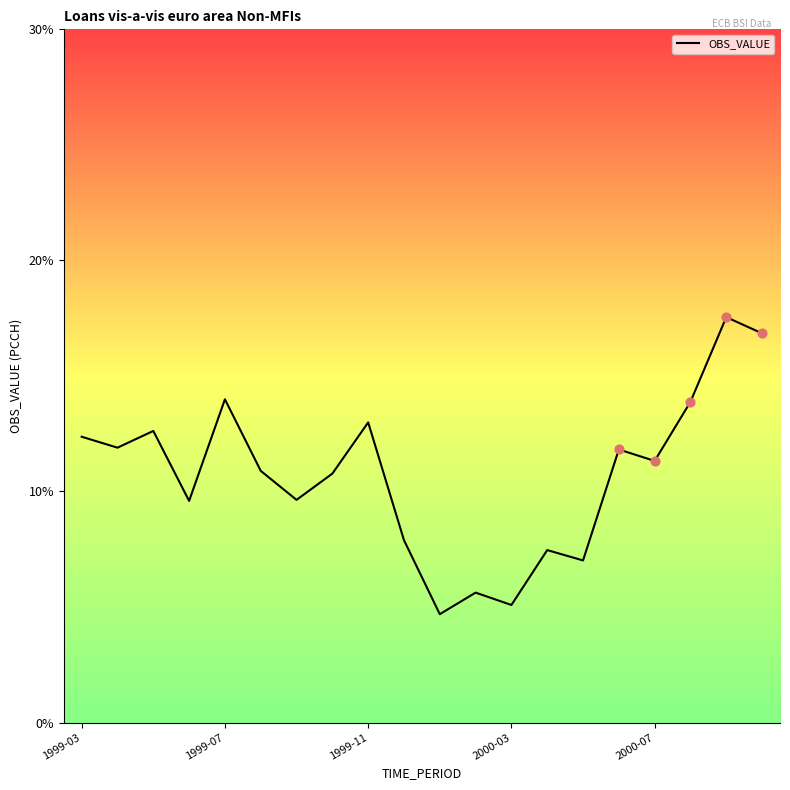

What is the maximum value shown in the chart?

17.5